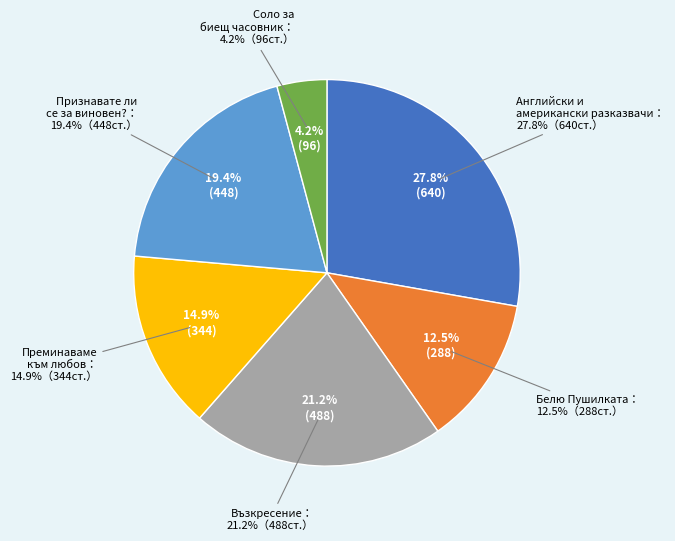

What percentage do Възкресение
(488) and Преминаваме към любов
(344) together represent?

36.1%